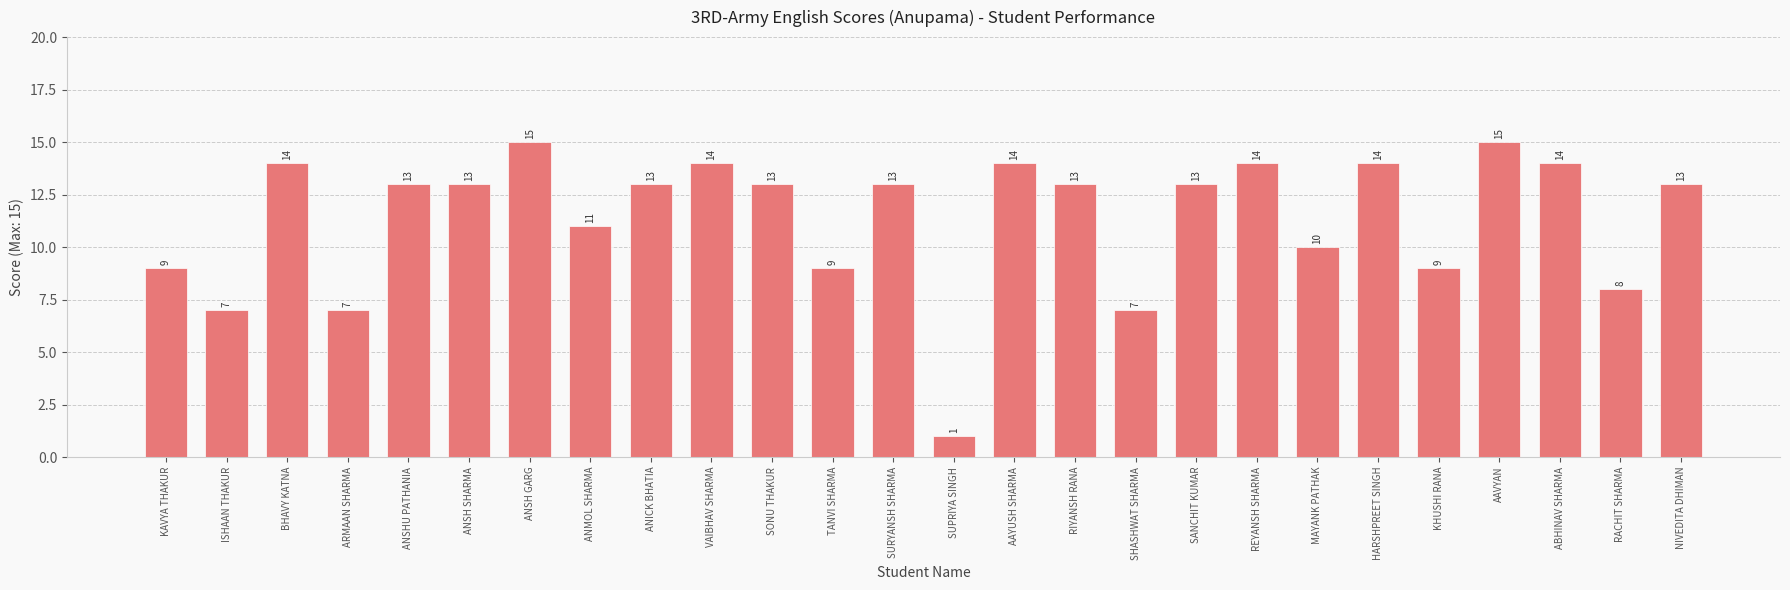

What position from the left is AAVYAN?

23